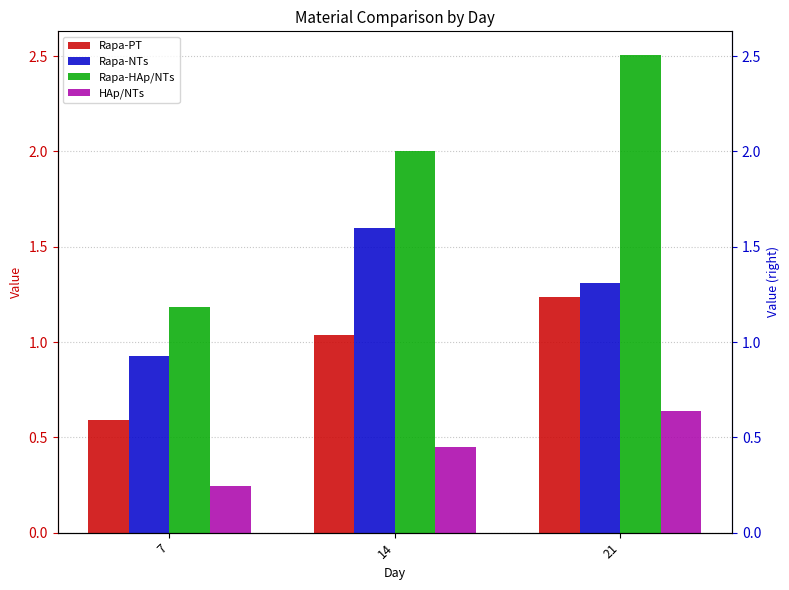

The Rapa-PT series shows 1.0 at 7. True or false?

False